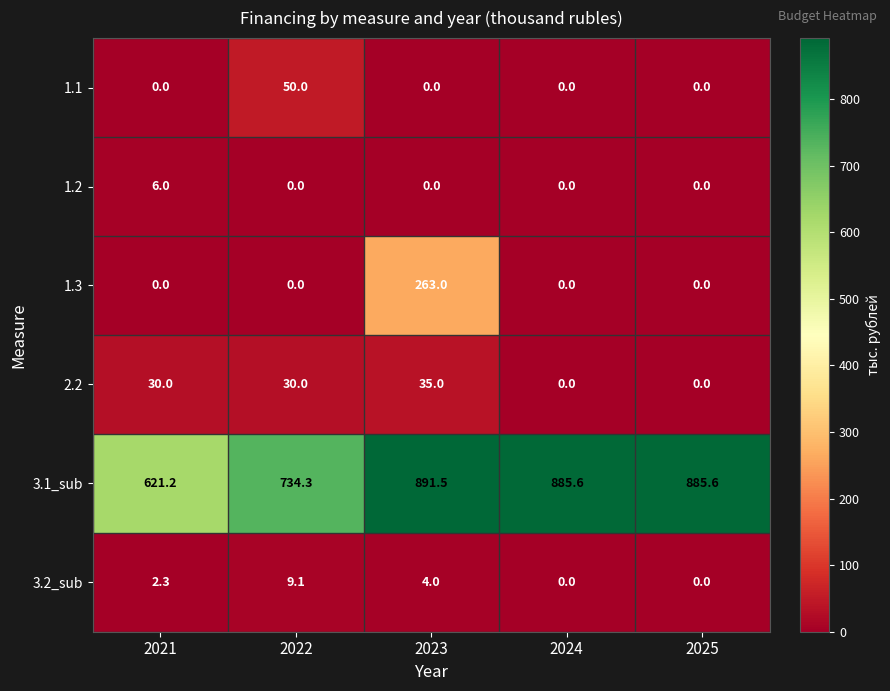

The value of 3.2_sub at 2022 is 9.1. True or false?

True